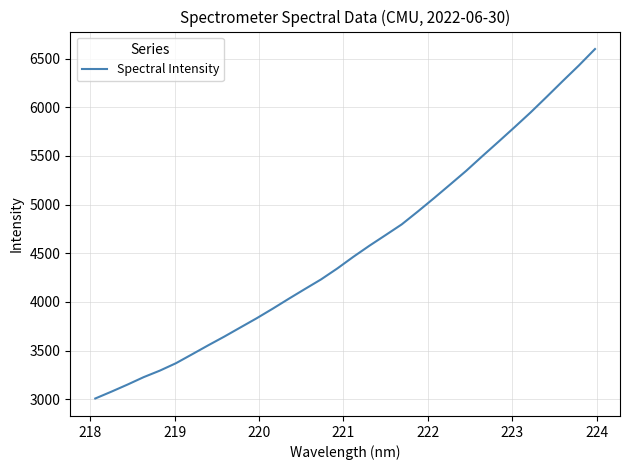

Reading right to left, extract all data points from this chart.

6599.1	6430.6	6270.7	6108.0	5947.7	5795.3	5645.6	5497.8	5347.2	5206.1	5066.2	4929.6	4797.1	4687.2	4578.3	4464.0	4343.7	4232.2	4133.5	4033.5	3931.1	3832.2	3738.5	3644.4	3554.6	3462.2	3370.6	3294.3	3227.5	3151.2	3078.3	3008.0